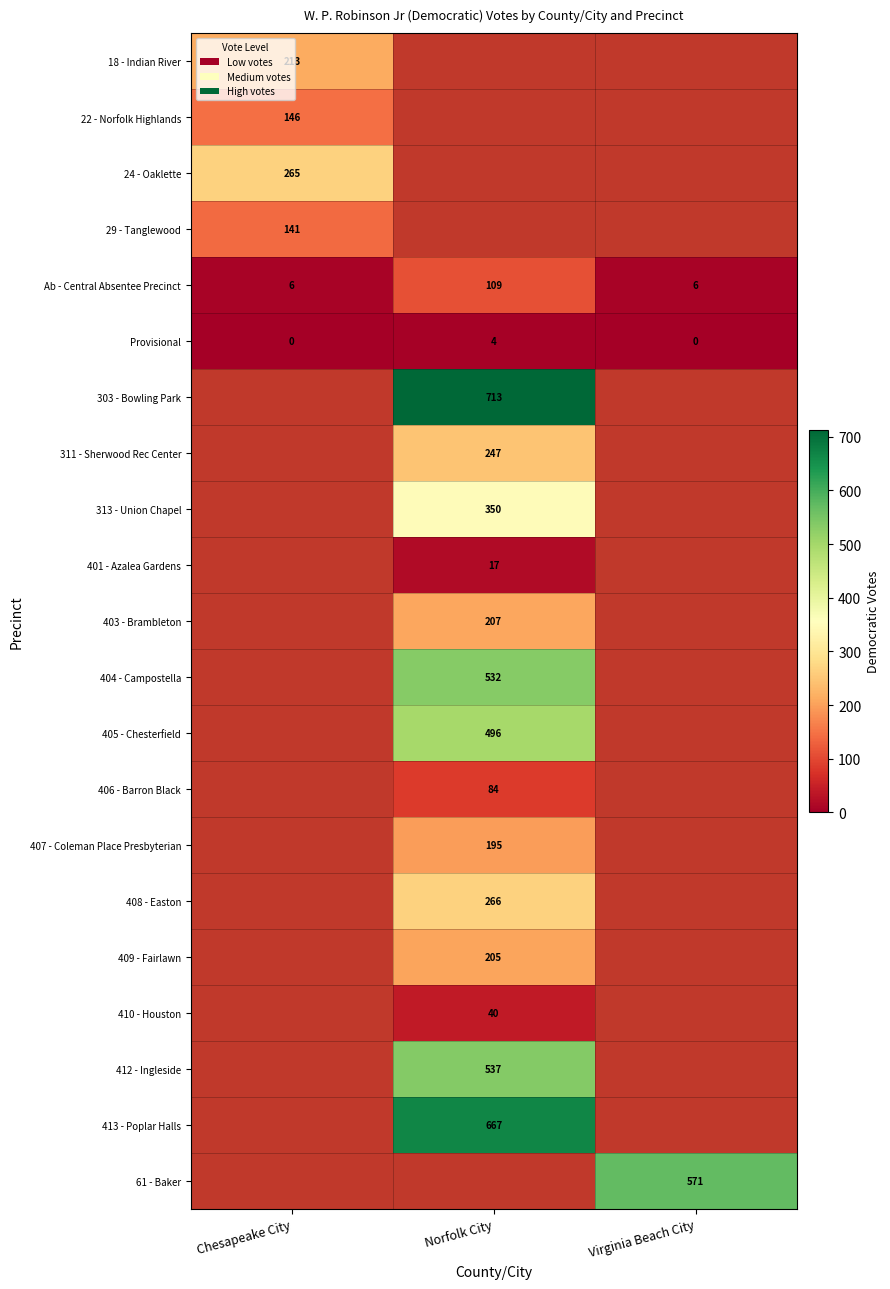

Is it true that 409 - Fairlawn equals 205 at Norfolk City?

True